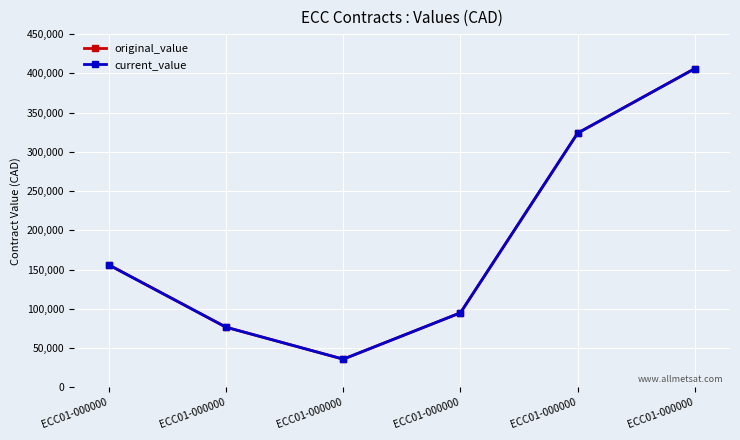

At which label does original_value reach its minimum?

ECC01-000000